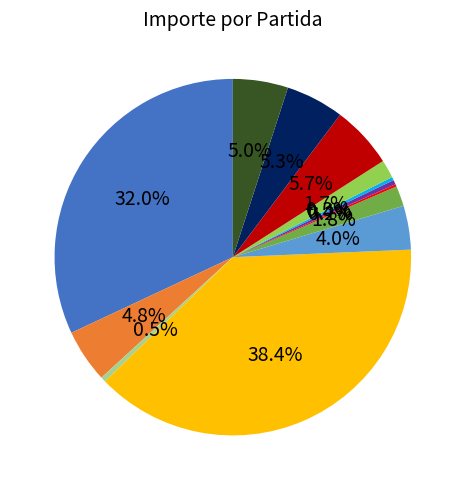

Is there a majority slice in this chart?

No